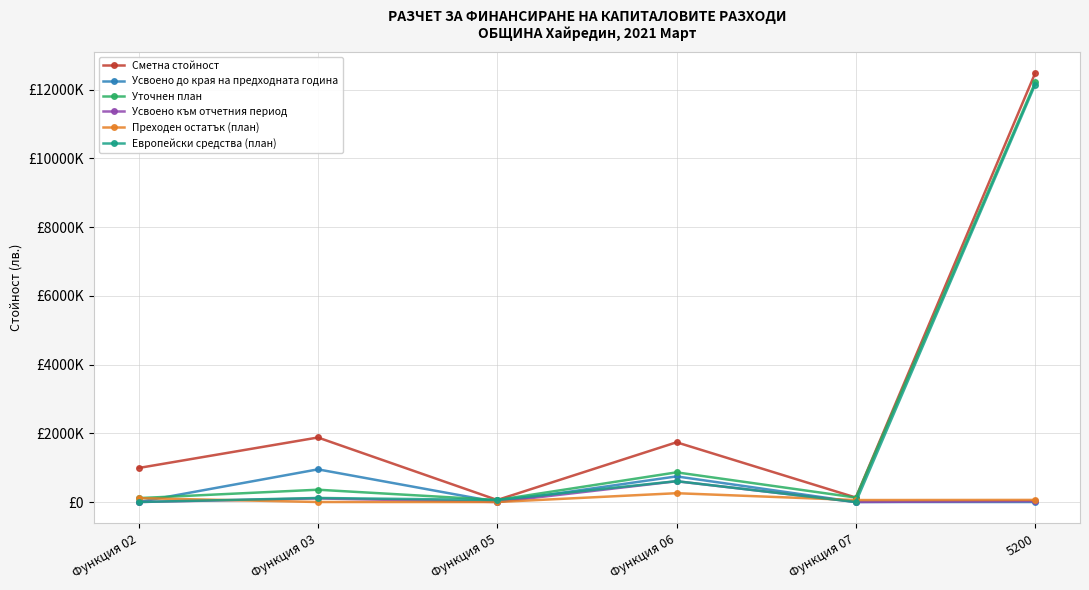

What are all the series names shown in the legend?

Сметна стойност, Усвоено до края на предходната година, Уточнен план, Усвоено към отчетния период, Преходен остатък (план), Европейски средства (план)